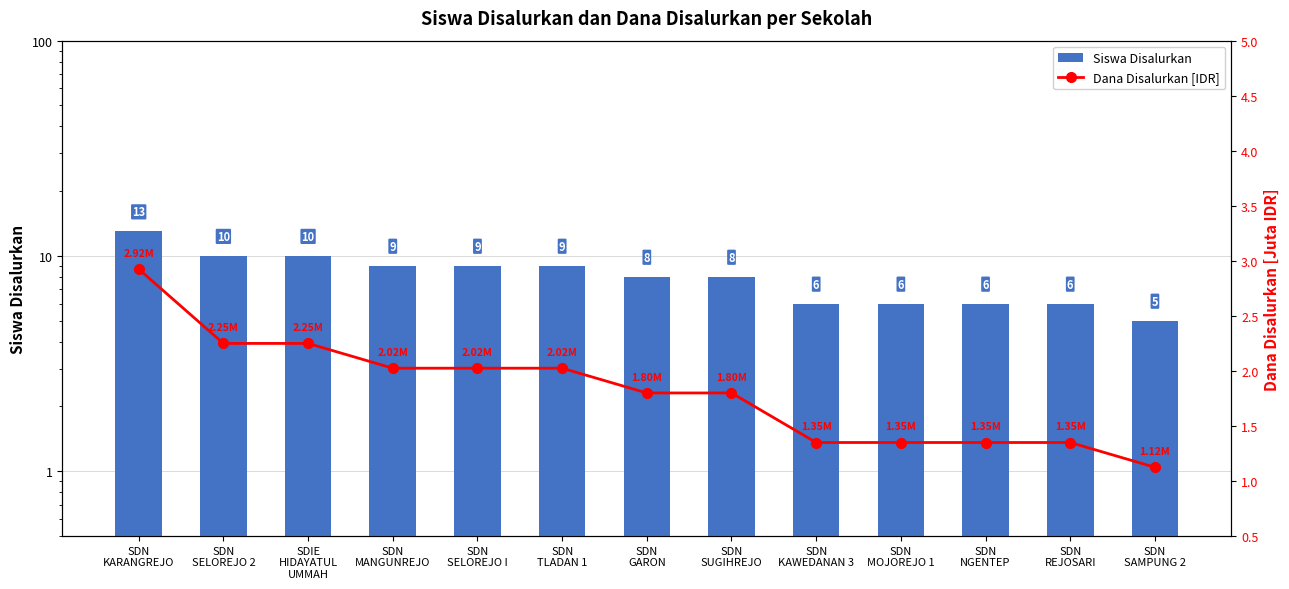

What is the difference between the maximum and second lowest values in the Dana Disalurkan [IDR] series?

1.6